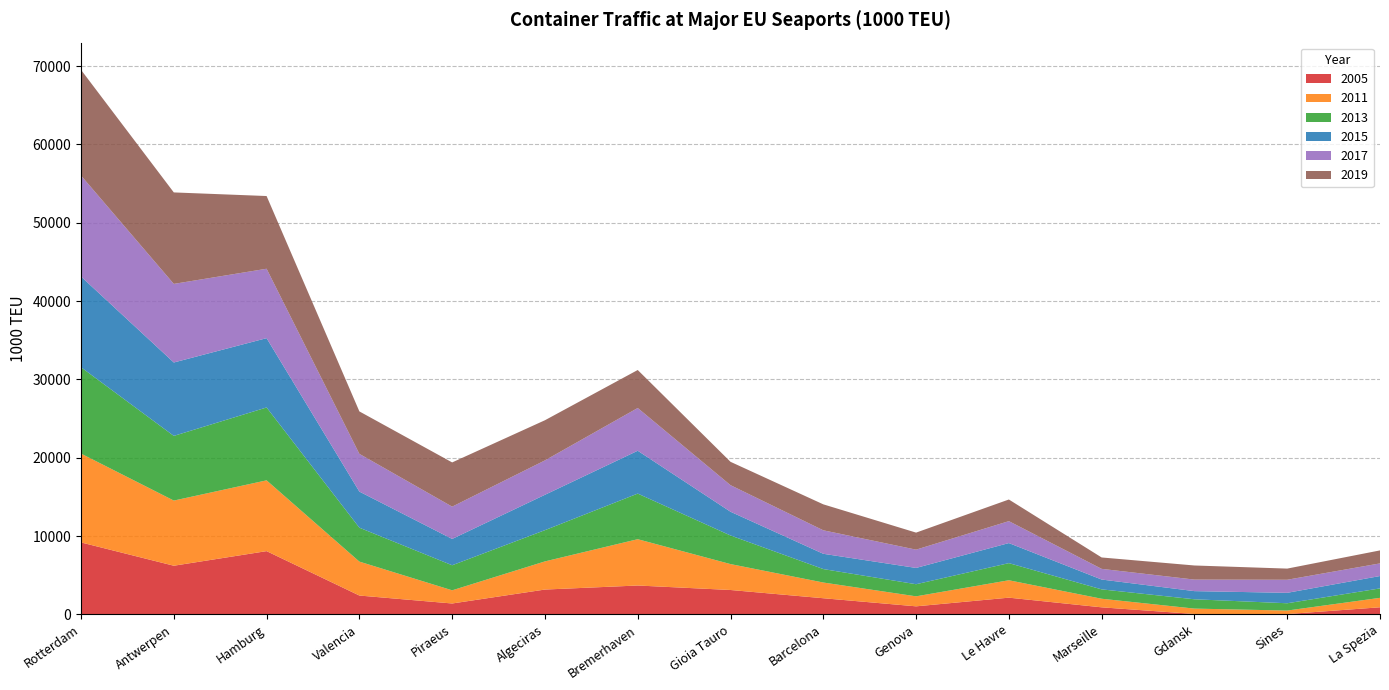

Reading left to right, list all the values displayed in this chart.

2005: 9194.6	6220.9	8084.3	2415.2	1401.1	3179.8	3696.1	3123.2	2071.4	1037.6	2144.3	910.6	63.3	51.0	915.6
2011: 11339.9	8316.8	9035.1	4332.0	1680.9	3592.7	5911.2	3307.0	2006.0	1276.9	2221.8	1095.2	684.7	447.5	1205.0
2013: 11021.3	8255.6	9302.2	4328.3	3199.3	3988.2	5822.4	3651.8	1716.8	1545.7	2186.4	1196.9	1189.0	931.0	1206.7
2015: 11577.2	9370.3	8847.9	4608.7	3359.6	4515.8	5466.8	3030.0	1950.1	2079.1	2560.1	1255.8	1041.3	1332.2	1578.9
2017: 12891.9	10032.2	8860.0	4813.9	4120.3	4389.9	5458.4	3391.1	2998.9	2332.5	2798.6	1362.2	1472.7	1669.1	1611.6
2019: 13492.8	11676.0	9282.0	5420.8	5646.5	5125.4	4849.7	2981.9	3313.3	2175.6	2762.7	1454.6	1800.2	1423.2	1658.9